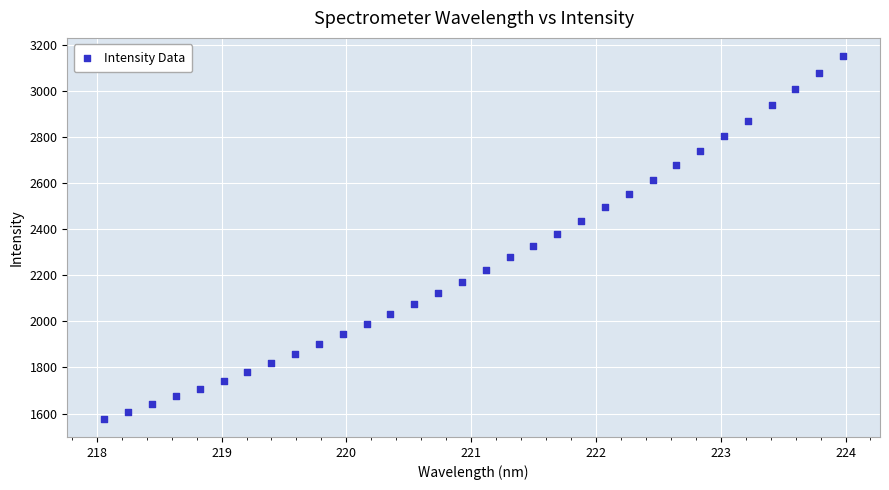

What is the range of X values (max minus min)?

5.9